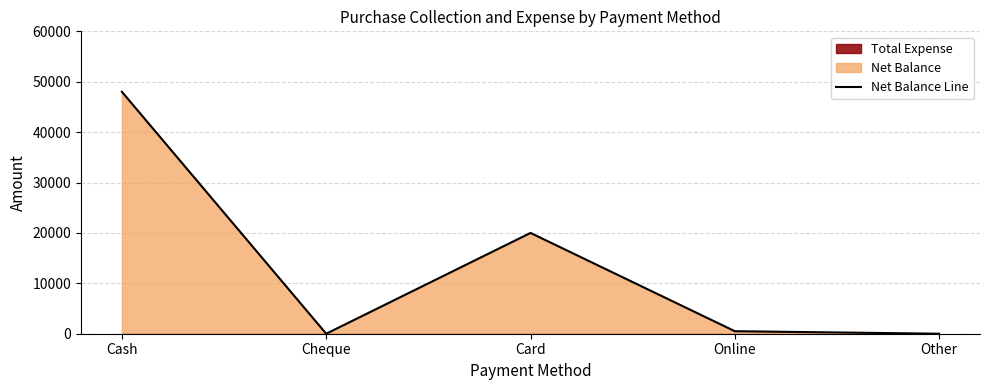

At which category does the data reach its first local valley?

Cheque